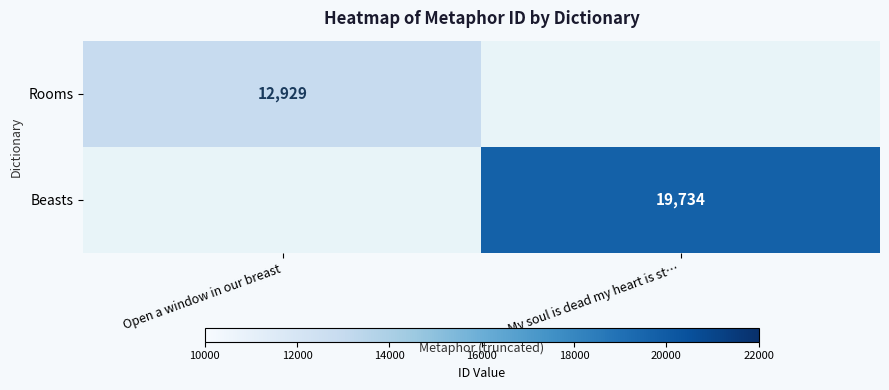

The Rooms series shows 12929.0 at Open a window in our breast. True or false?

True